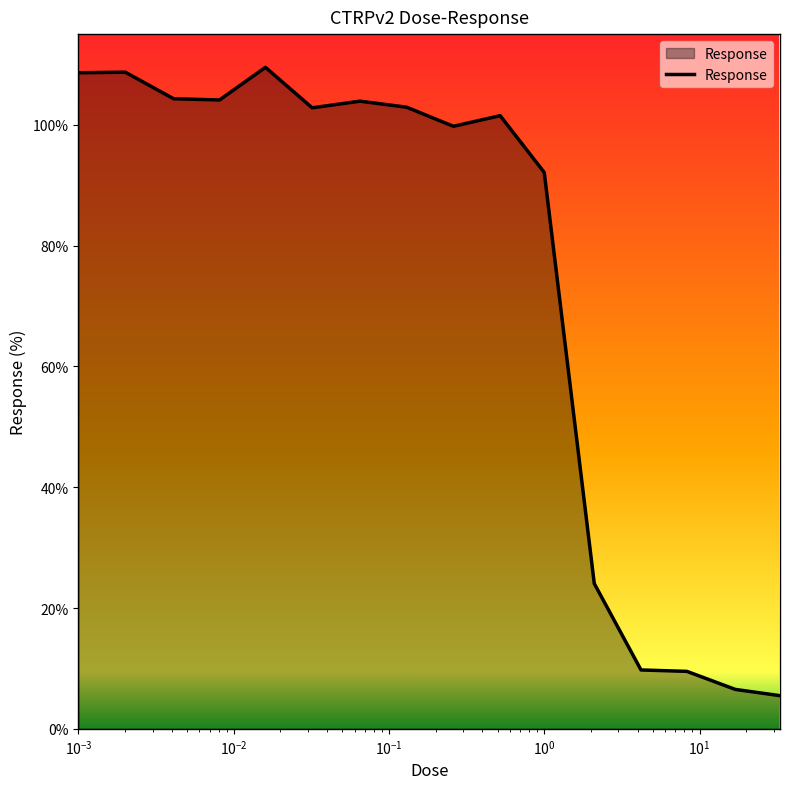

What is the minimum value shown in the chart?

5.5